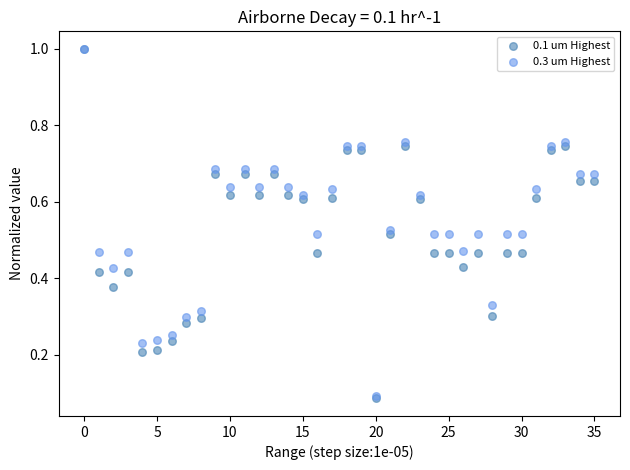

What are all the series names shown in the legend?

0.1 um Highest, 0.3 um Highest